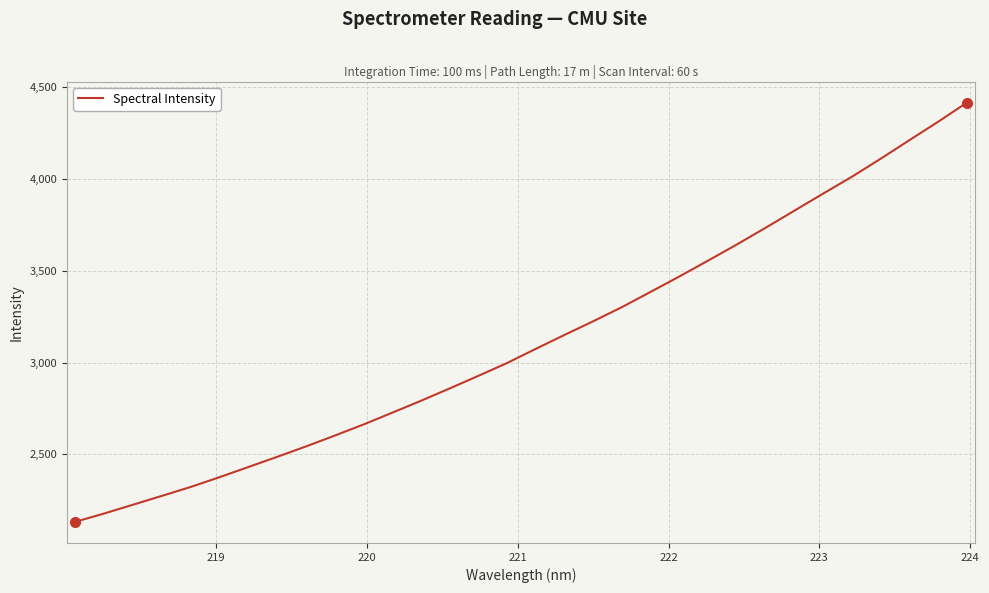

Reading left to right, what are all the values shown in this chart?

2132.2	2177.0	2224.9	2272.9	2321.4	2374.4	2429.6	2485.0	2541.6	2600.7	2661.1	2725.3	2790.3	2857.6	2926.3	2996.4	3073.5	3149.6	3224.0	3301.2	3384.4	3468.4	3554.8	3642.6	3733.6	3826.6	3919.5	4011.2	4109.3	4210.4	4310.6	4414.9